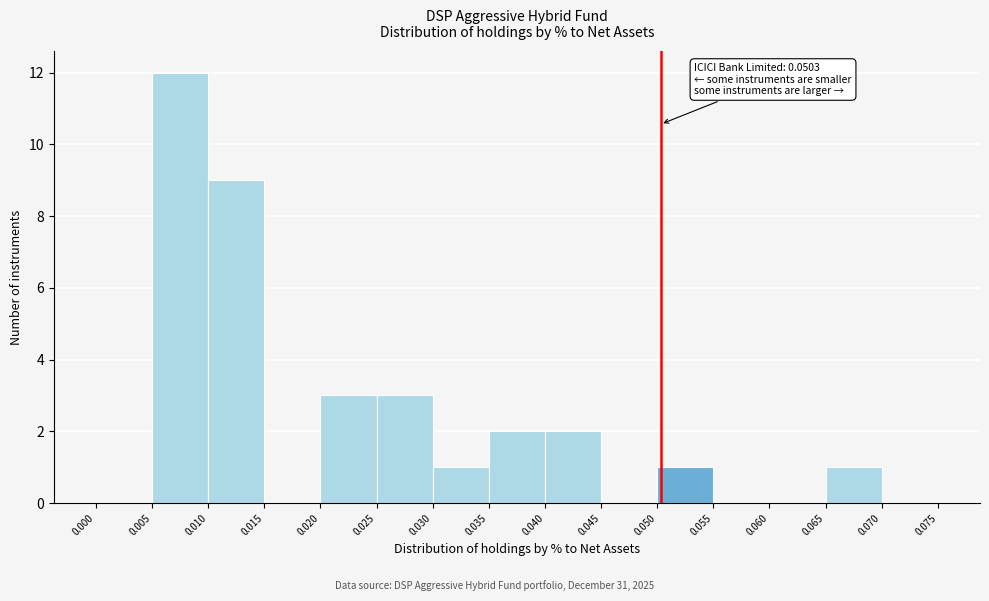

Over which range of the x-axis is the bar tallest?

0.005 to 0.010